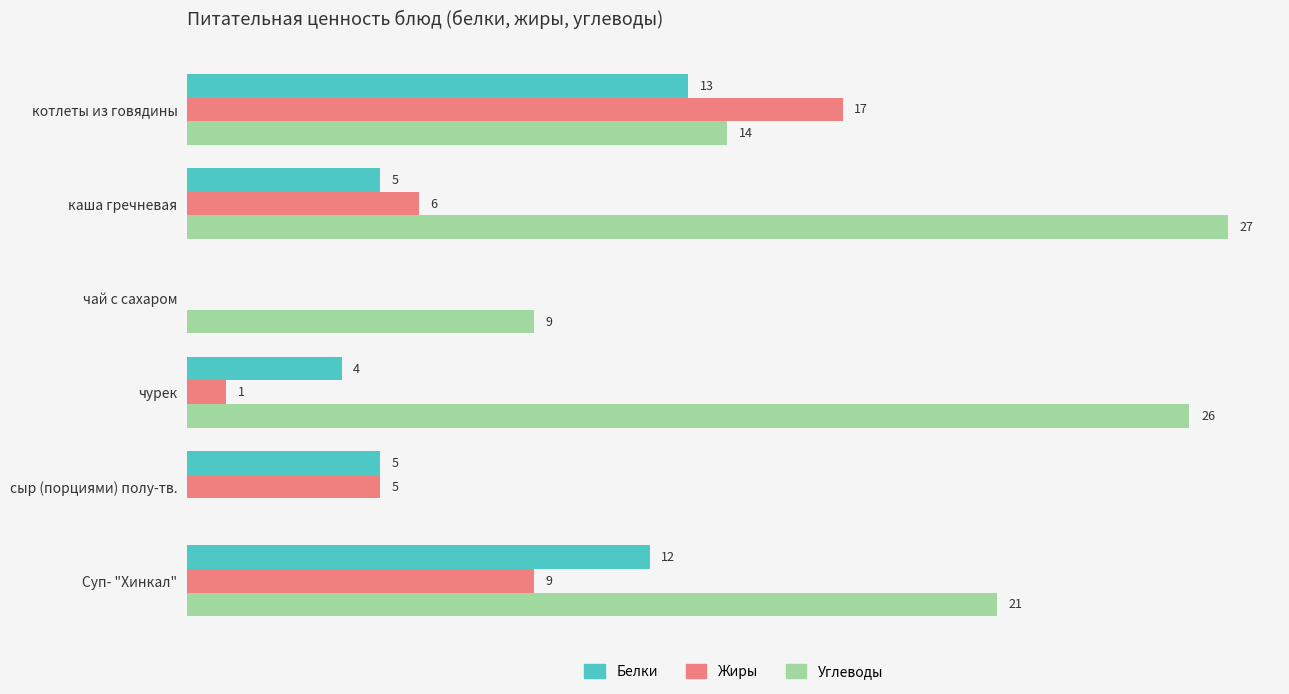

Which label corresponds to the largest value in the chart?

каша гречневая